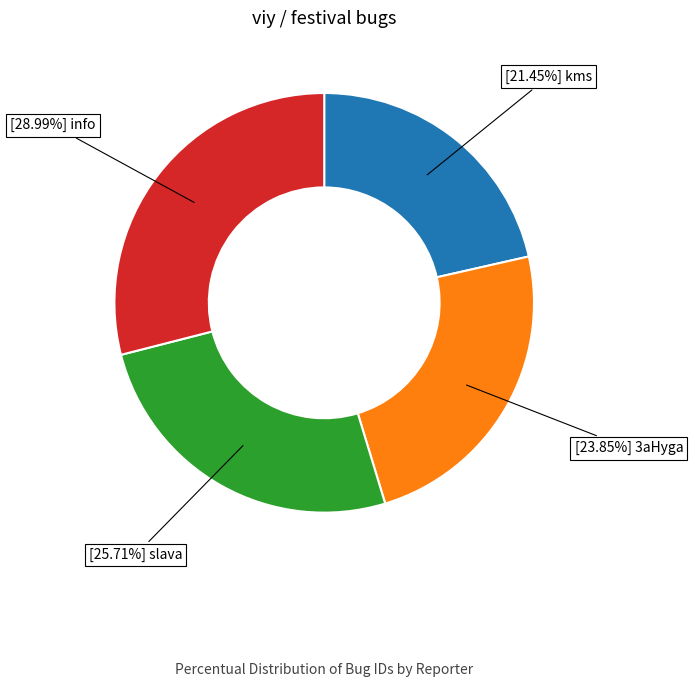

Is there a majority slice in this chart?

No